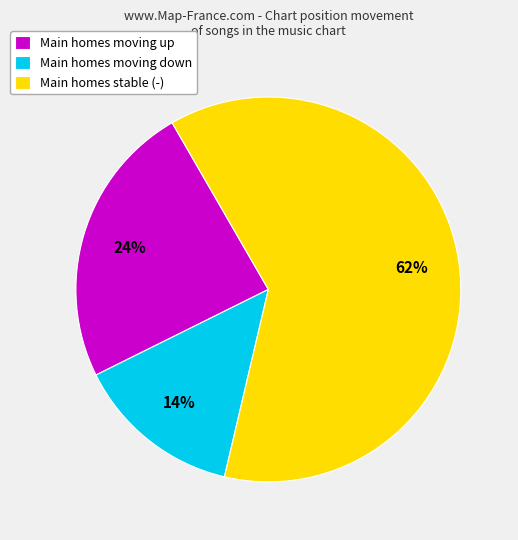

Rank the categories by value from lowest to highest.

Main homes moving down, Main homes moving up, Main homes stable (-)